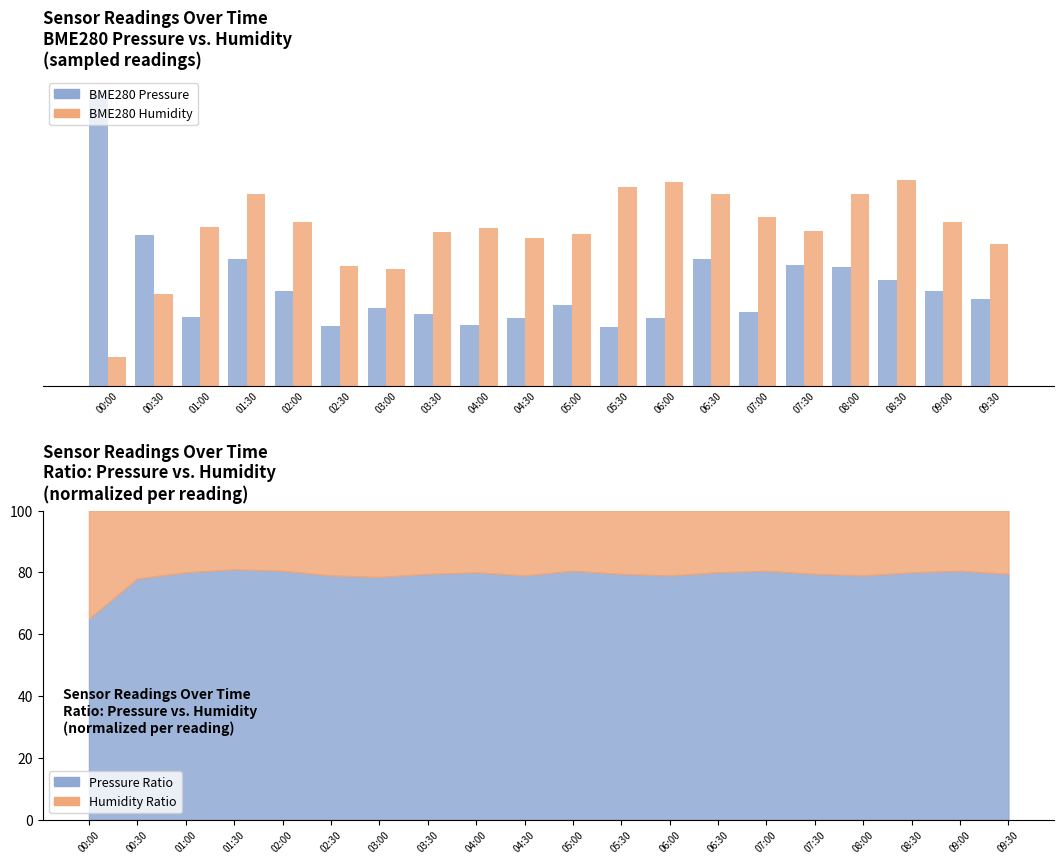

True or false: BME280 Pressure has a value of 36.1 at 08:30.

True